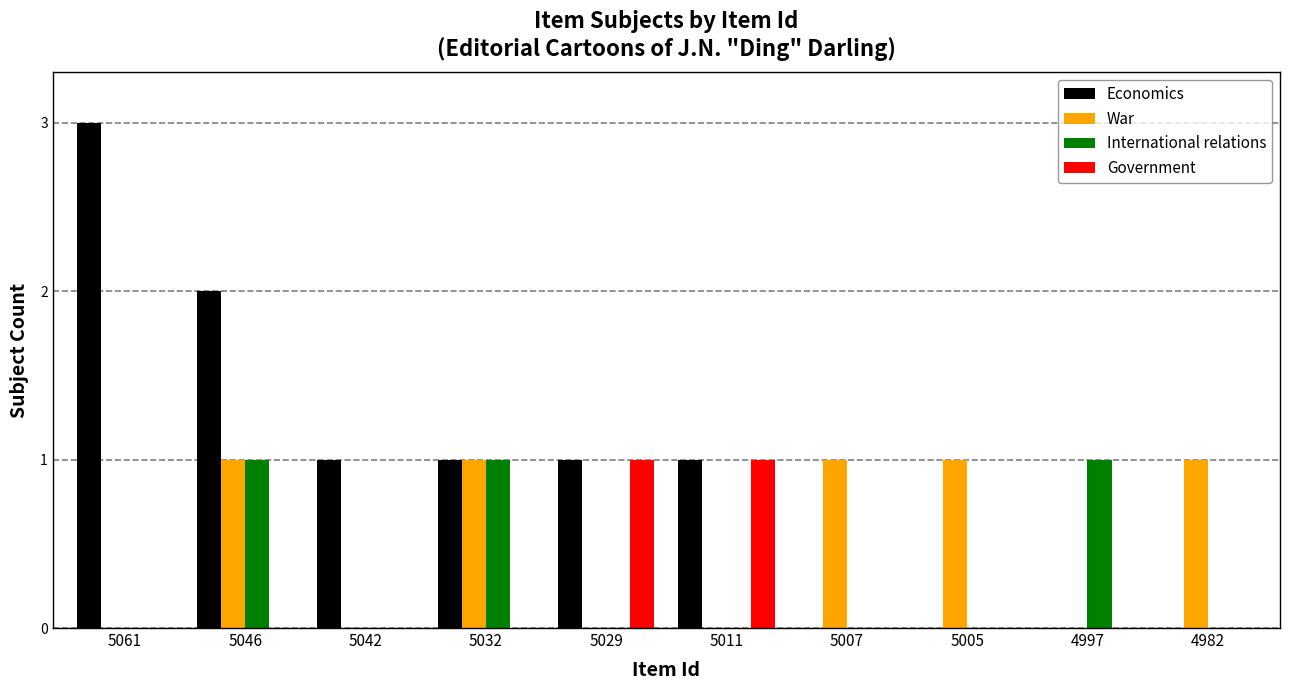

What is the spread (max minus min) of values at 5007?

1